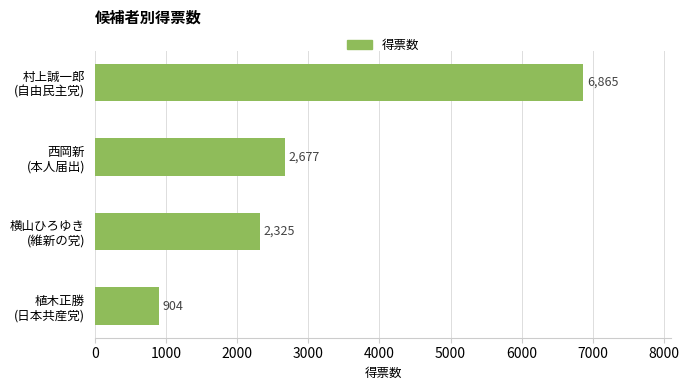

What is the difference between the second highest and minimum values?

1773